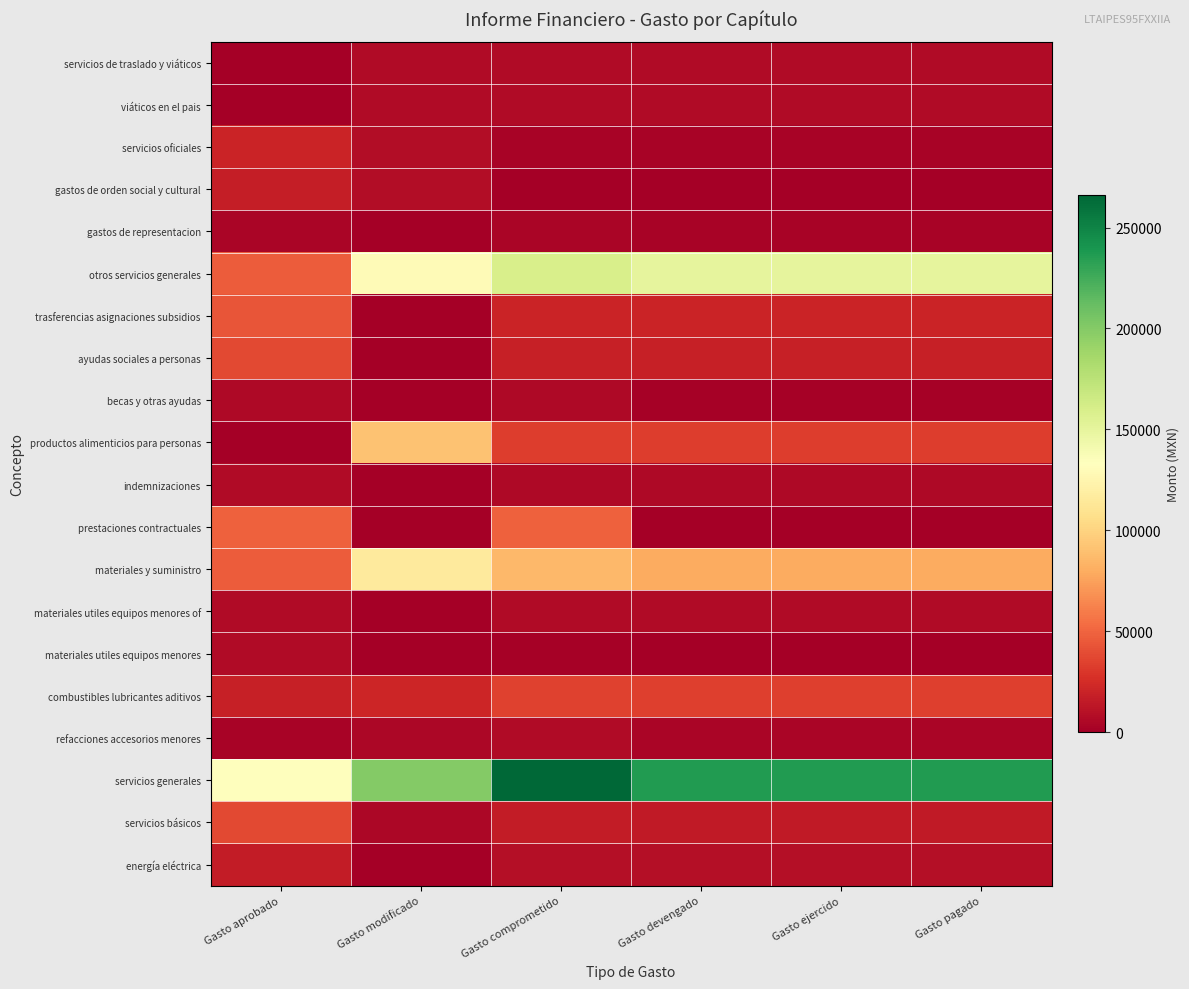

Reading left to right, what are all the values shown in this chart?

servicios de traslado y viáticos: Gasto aprobado=0.0	Gasto modificado=6909.7	Gasto comprometido=6909.7	Gasto devengado=6909.7	Gasto ejercido=6909.7	Gasto pagado=6909.7
viáticos en el pais: Gasto aprobado=0.0	Gasto modificado=6909.7	Gasto comprometido=6909.7	Gasto devengado=6909.7	Gasto ejercido=6909.7	Gasto pagado=6909.7
servicios oficiales: Gasto aprobado=20577.3	Gasto modificado=7456.0	Gasto comprometido=3021.1	Gasto devengado=3021.1	Gasto ejercido=3021.1	Gasto pagado=3021.1
gastos de orden social y cultural: Gasto aprobado=17072.1	Gasto modificado=7456.0	Gasto comprometido=542.9	Gasto devengado=542.9	Gasto ejercido=542.9	Gasto pagado=542.9
gastos de representacion: Gasto aprobado=3505.2	Gasto modificado=0.0	Gasto comprometido=3505.2	Gasto devengado=2478.2	Gasto ejercido=2478.2	Gasto pagado=2478.2
otros servicios generales: Gasto aprobado=46000.0	Gasto modificado=129396.2	Gasto comprometido=159879.5	Gasto devengado=150479.5	Gasto ejercido=150479.5	Gasto pagado=150479.5
trasferencias asignaciones subsidios: Gasto aprobado=42900.0	Gasto modificado=0.0	Gasto comprometido=20000.0	Gasto devengado=20000.0	Gasto ejercido=20000.0	Gasto pagado=20000.0
ayudas sociales a personas: Gasto aprobado=37500.0	Gasto modificado=0.0	Gasto comprometido=18500.0	Gasto devengado=18500.0	Gasto ejercido=18500.0	Gasto pagado=18500.0
becas y otras ayudas: Gasto aprobado=5400.0	Gasto modificado=0.0	Gasto comprometido=5400.0	Gasto devengado=1500.0	Gasto ejercido=1500.0	Gasto pagado=1500.0
productos alimenticios para personas: Gasto aprobado=0.0	Gasto modificado=90773.0	Gasto comprometido=32330.0	Gasto devengado=32330.0	Gasto ejercido=32330.0	Gasto pagado=32330.0
indemnizaciones: Gasto aprobado=7000.0	Gasto modificado=0.0	Gasto comprometido=6179.9	Gasto devengado=6179.9	Gasto ejercido=6179.9	Gasto pagado=6179.9
prestaciones contractuales: Gasto aprobado=48835.5	Gasto modificado=0.0	Gasto comprometido=48835.5	Gasto devengado=0.0	Gasto ejercido=0.0	Gasto pagado=0.0
materiales y suministro: Gasto aprobado=46000.0	Gasto modificado=116273.0	Gasto comprometido=85678.2	Gasto devengado=79058.6	Gasto ejercido=79058.6	Gasto pagado=79058.6
materiales utiles equipos menores of: Gasto aprobado=6800.0	Gasto modificado=0.0	Gasto comprometido=6339.4	Gasto devengado=6339.4	Gasto ejercido=6339.4	Gasto pagado=6339.4
materiales utiles equipos menores: Gasto aprobado=6800.0	Gasto modificado=0.0	Gasto comprometido=1476.4	Gasto devengado=0.0	Gasto ejercido=0.0	Gasto pagado=0.0
combustibles lubricantes aditivos: Gasto aprobado=18000.0	Gasto modificado=21000.0	Gasto comprometido=34821.4	Gasto devengado=33321.3	Gasto ejercido=33321.3	Gasto pagado=33321.3
refacciones accesorios menores: Gasto aprobado=3000.0	Gasto modificado=4500.0	Gasto comprometido=7266.9	Gasto devengado=3665.9	Gasto ejercido=3665.9	Gasto pagado=3665.9
servicios generales: Gasto aprobado=132377.3	Gasto modificado=199727.0	Gasto comprometido=266072.2	Gasto devengado=236650.8	Gasto ejercido=236650.8	Gasto pagado=236650.8
servicios básicos: Gasto aprobado=37800.0	Gasto modificado=4400.0	Gasto comprometido=16224.8	Gasto devengado=15444.8	Gasto ejercido=15444.8	Gasto pagado=15444.8
energía eléctrica: Gasto aprobado=15600.0	Gasto modificado=0.0	Gasto comprometido=8435.0	Gasto devengado=8435.0	Gasto ejercido=8435.0	Gasto pagado=8435.0